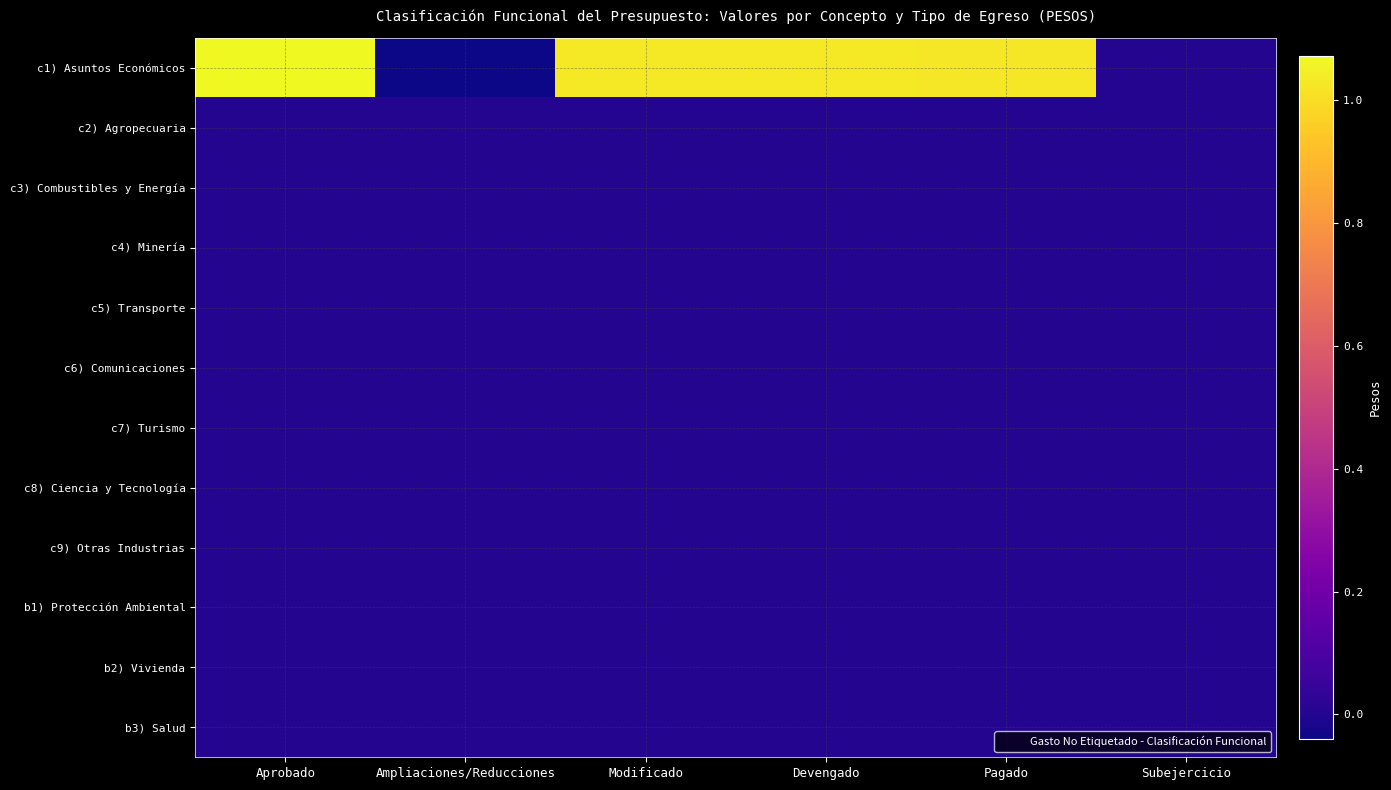

At how many categories does at least one series exceed 8808186?

4